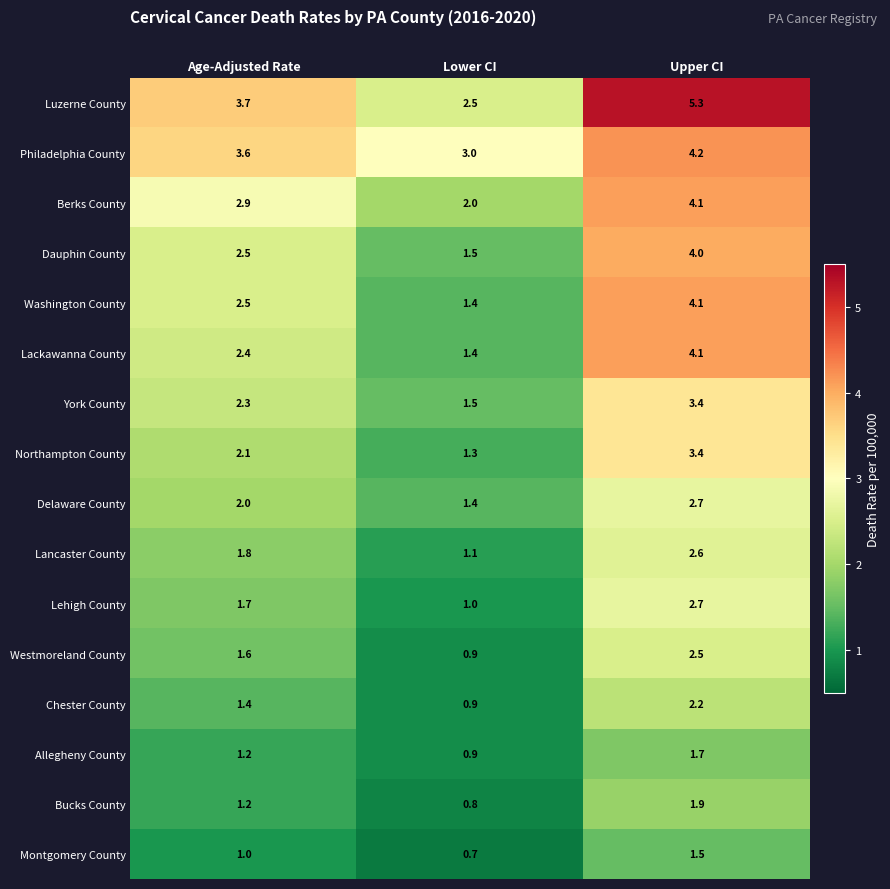

At which label does York County first exceed 2?

Age-Adjusted Rate